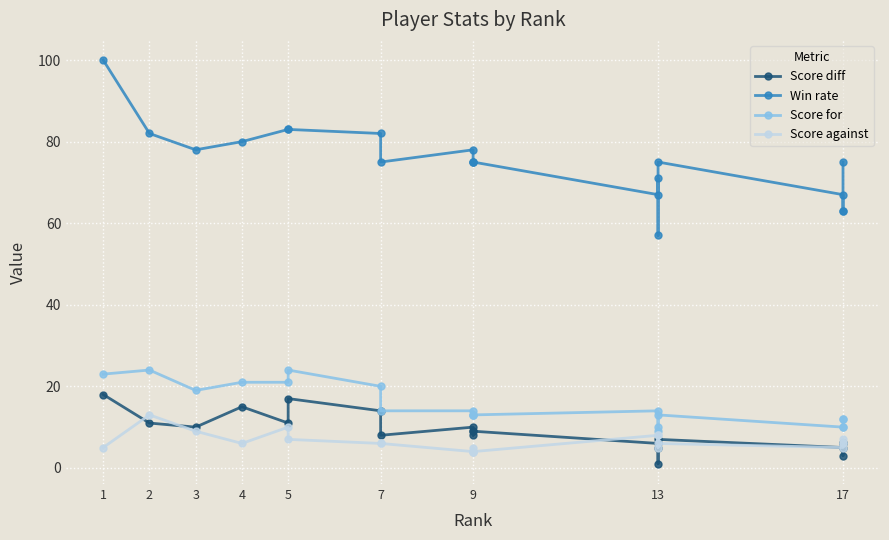

At which category is the sum across all series the highest?

1